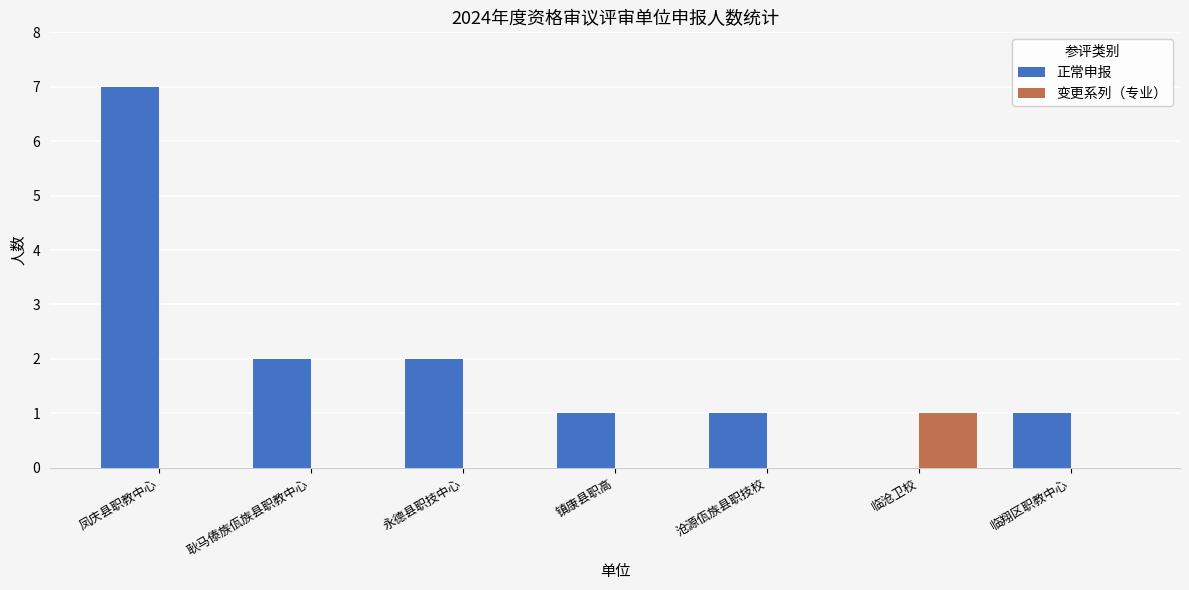

Which series has the widest spread of values?

正常申报